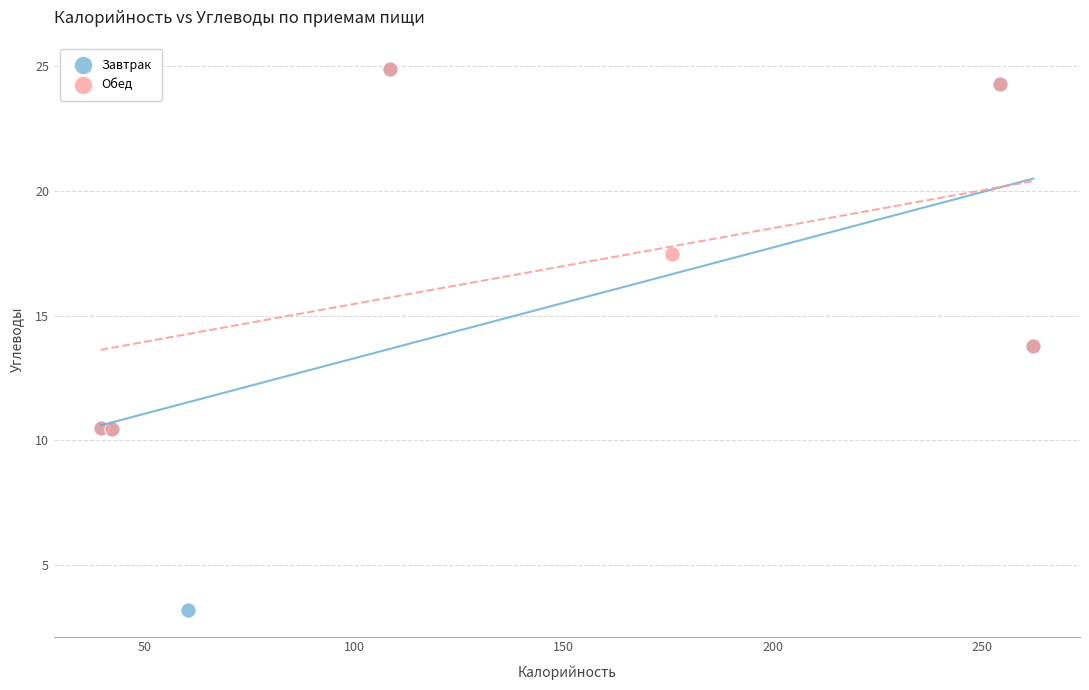

Which series reaches the minimum Y coordinate?

Завтрак